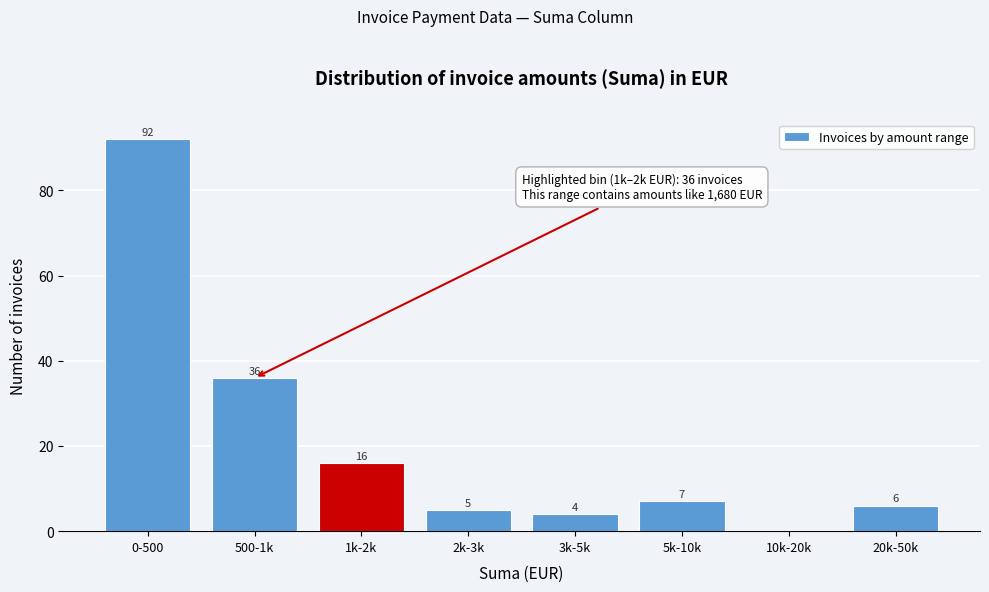

Reading right to left, transcribe all the data shown in this chart.

20k-50k=6	10k-20k=0	5k-10k=7	3k-5k=4	2k-3k=5	1k-2k=16	500-1k=36	0-500=92